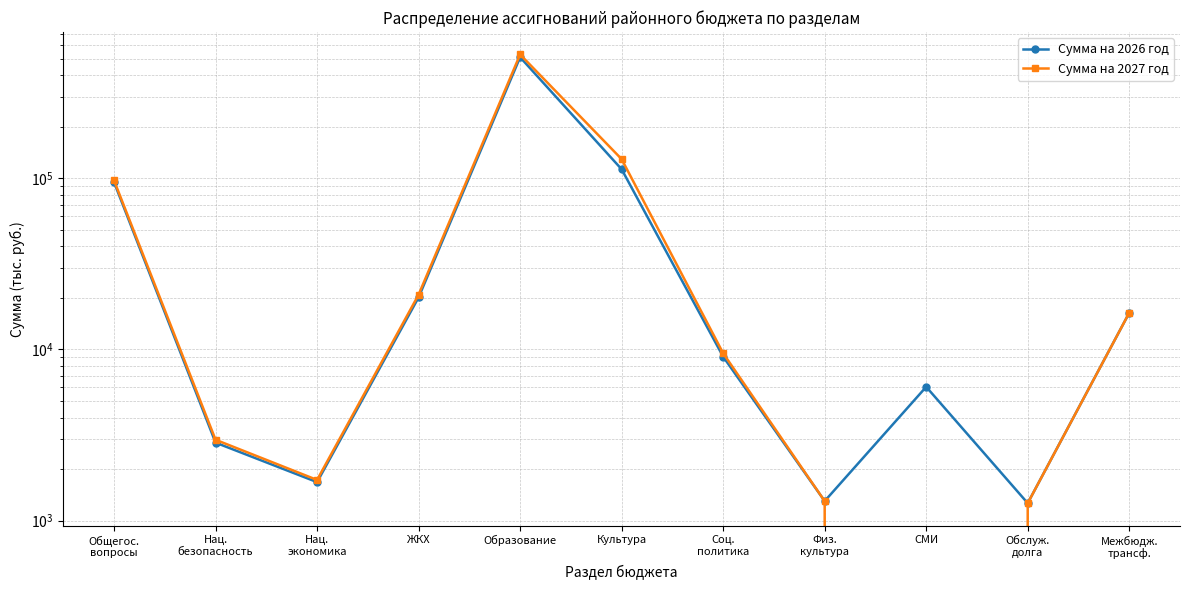

True or false: Сумма на 2027 год has more than 1 interior local peaks.

False